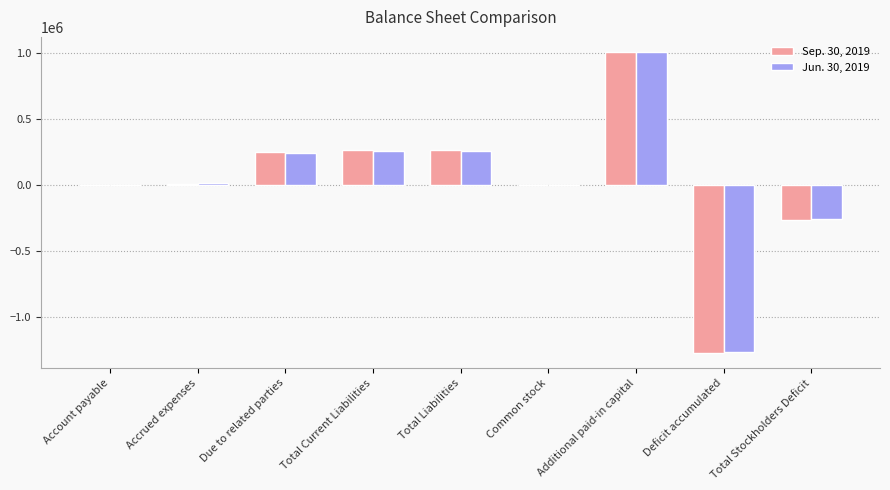

What is the total value across all series at Account payable?

1500